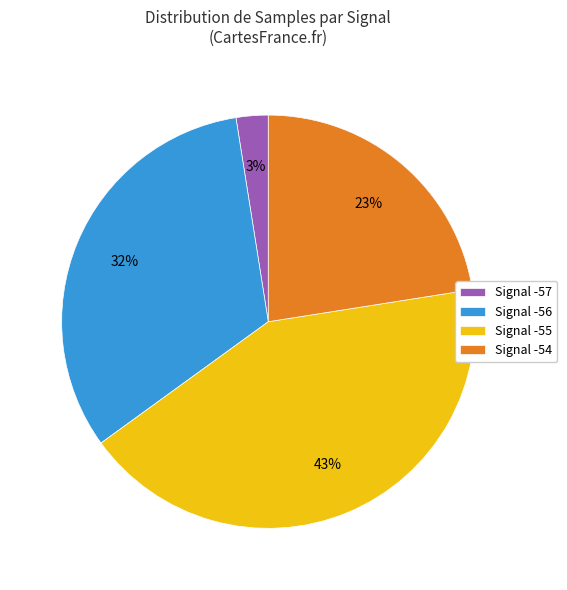

True or false: Signal -56 accounts for 25% of the total.

False